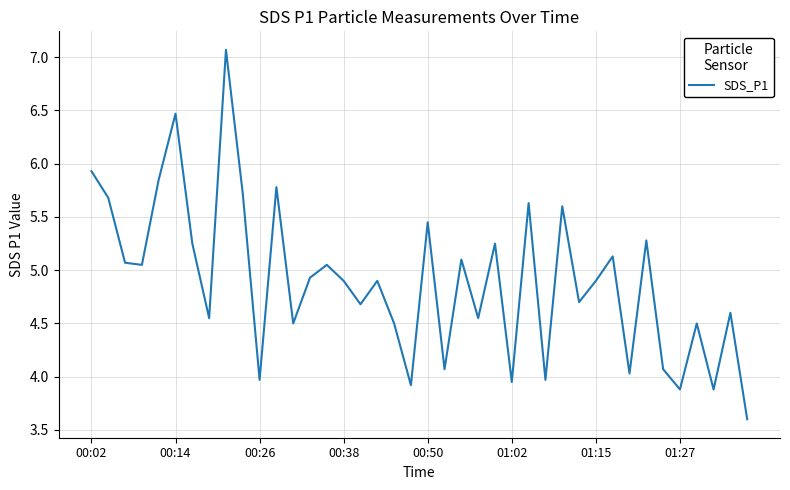

What is the greatest value displayed?

7.1